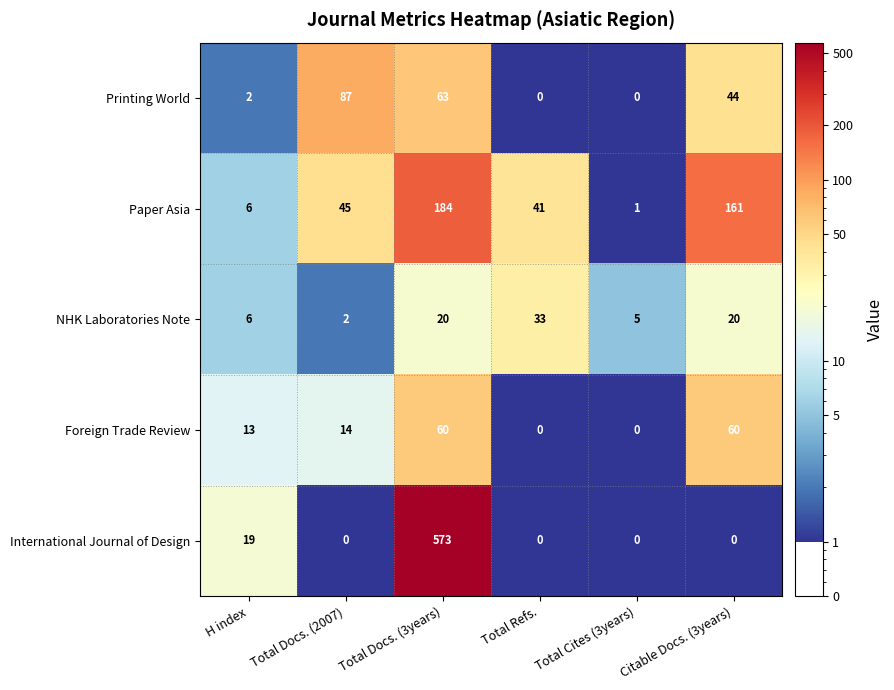

Is it true that International Journal of Design equals -400 at Citable Docs. (3years)?

False